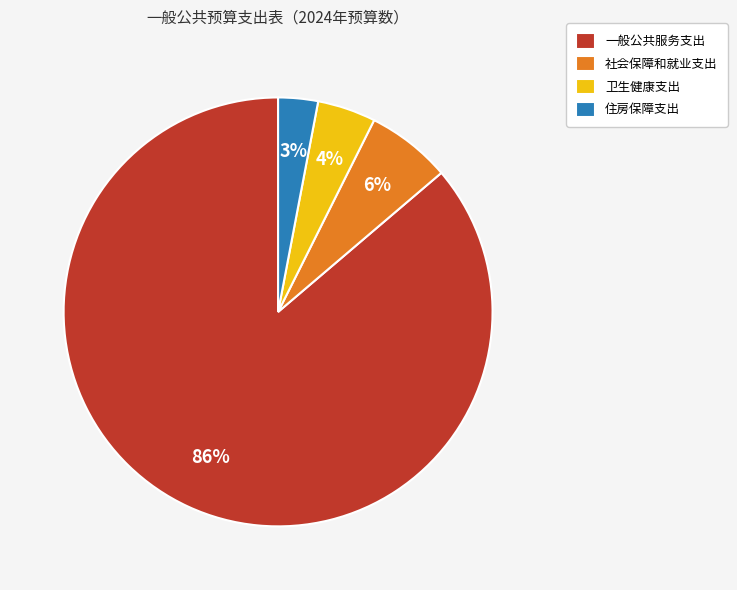

Which has a higher value, 住房保障支出 or 卫生健康支出?

卫生健康支出